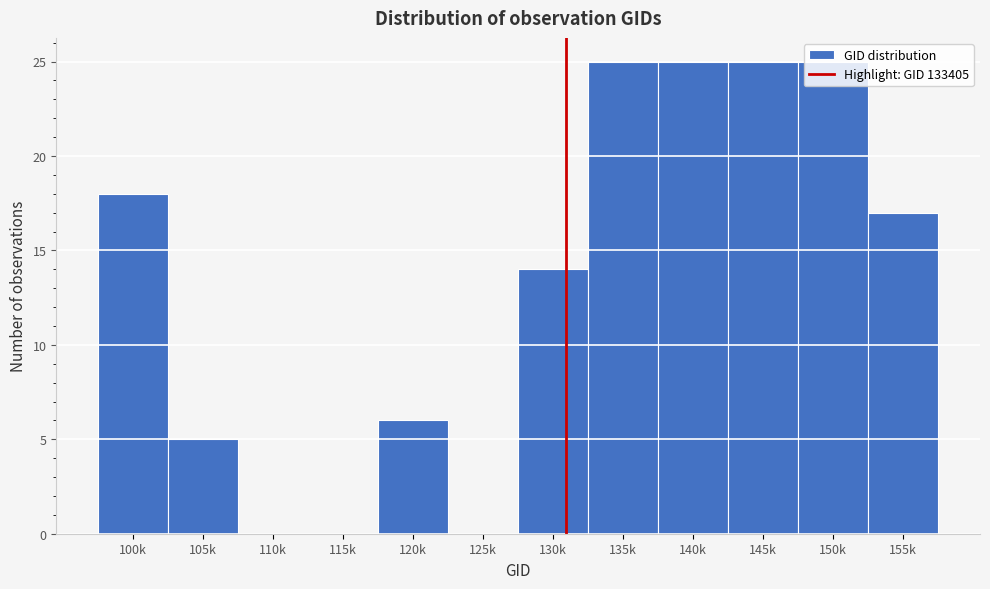

What is the sum of the values at 140k and 135k?

50